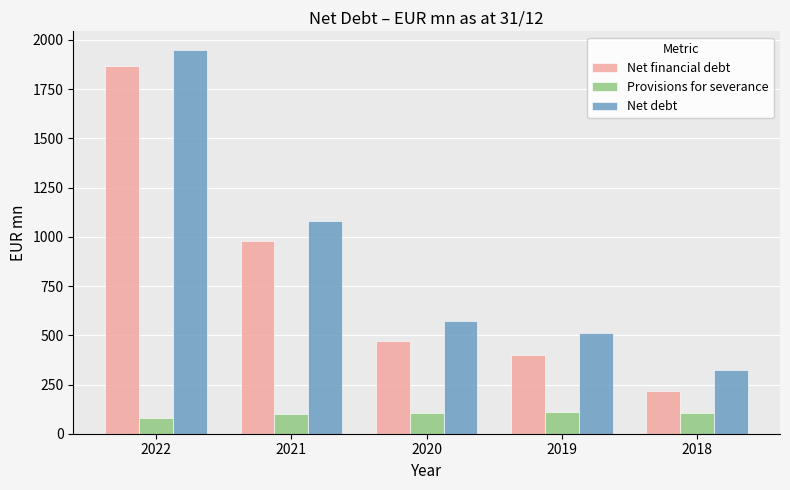

What is the highest value of the Net debt series?

1946.6